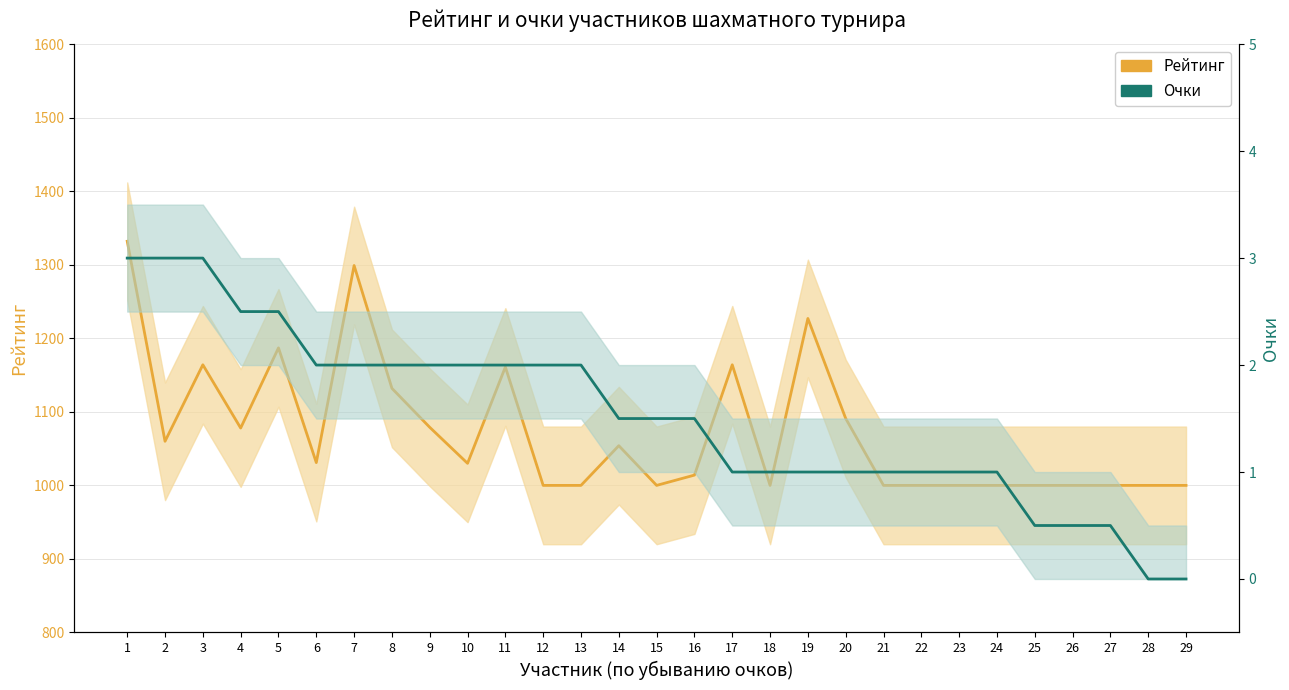

Where is Очки nearest to the value 1?

17